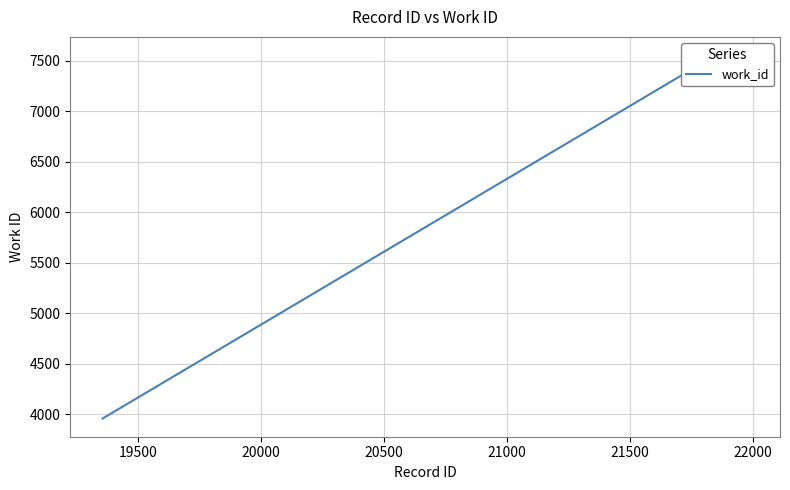

What is the smallest value displayed?

3959